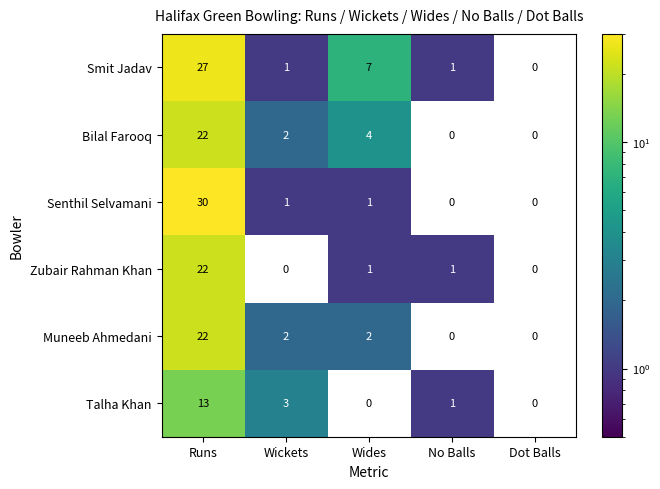

At which category is the sum across all series the highest?

Runs